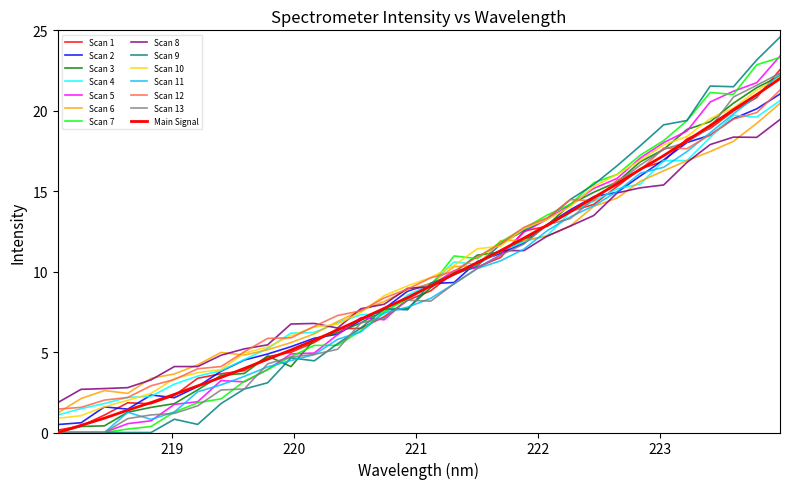

How many lines are shown in the chart?

14